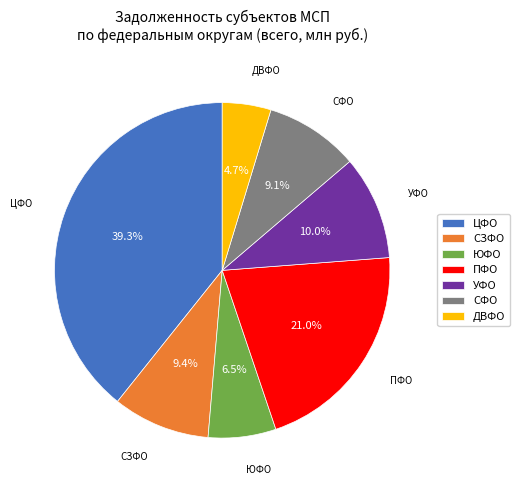

What portion of the pie excludes ЮФО?

93.5%